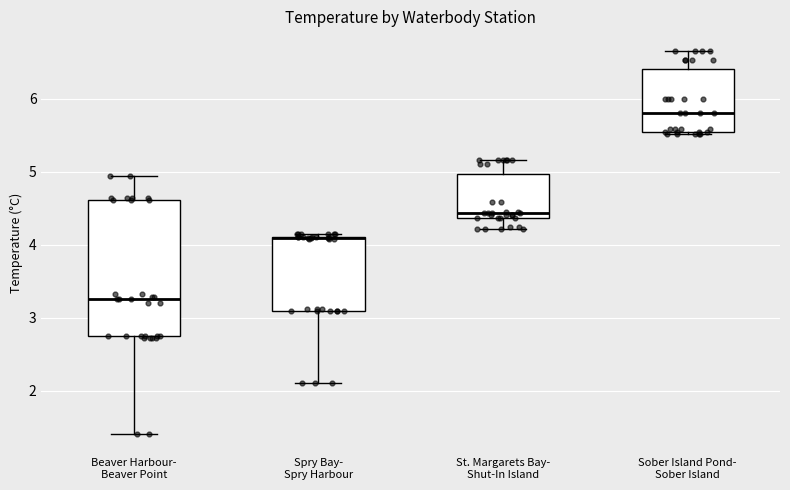

Reading left to right, read every box against the y-axis: the position of its median line, the range the box covers, and the ends of its whiskers. The values are not printed on the chart, so give them approximately, as read against the axis.

Beaver Harbour- Beaver Point: median 3.3, box 2.7 to 4.6, whiskers 1.4 to 4.9
Spry Bay- Spry Harbour: median 4.1 (drawn on the box's upper edge), box 3.1 to 4.1, whiskers 2.1 to 4.1 (just above the box's upper edge)
St. Margarets Bay- Shut-In Island: median 4.4 (just above the box's lower edge), box 4.4 to 5.0, whiskers 4.2 to 5.2
Sober Island Pond- Sober Island: median 5.8, box 5.5 to 6.4, whiskers 5.5 to 6.7